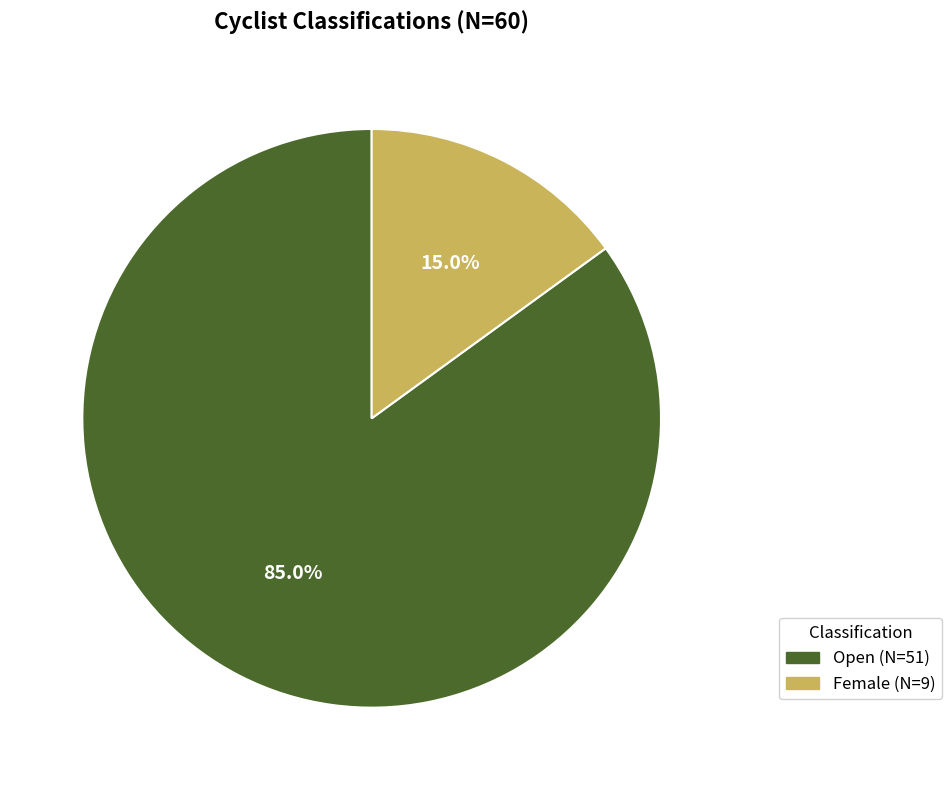

Does any single category account for the majority?

Yes